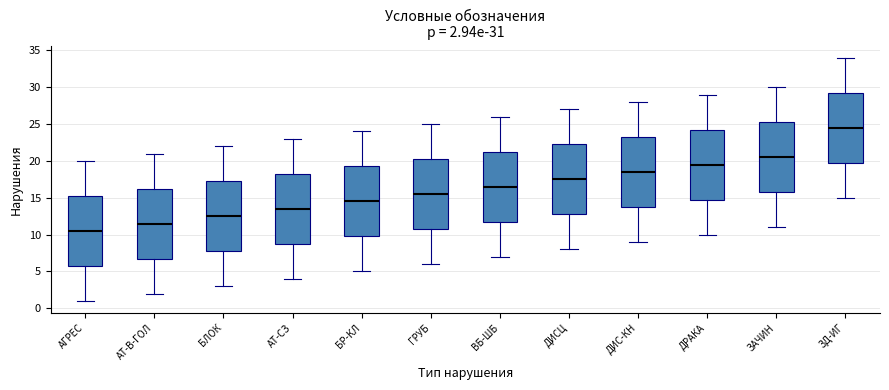

Which box has the highest median line?

ЗД-ИГ